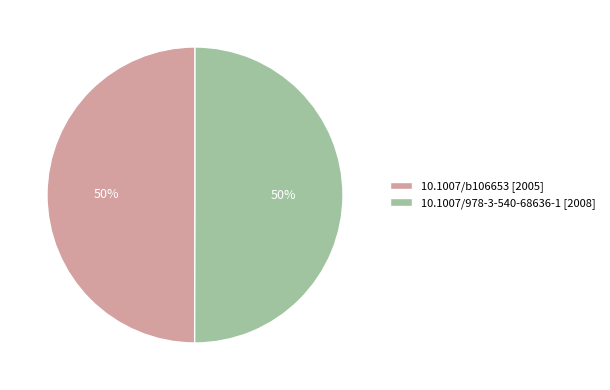

Combined, do 10.1007/b106653 [2005] and 10.1007/978-3-540-68636-1 [2008] account for over 50%?

Yes